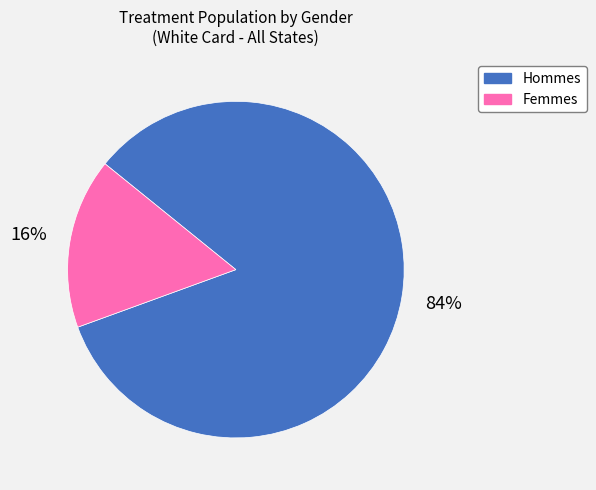

To the nearest percent, what is the average slice percentage?

50%